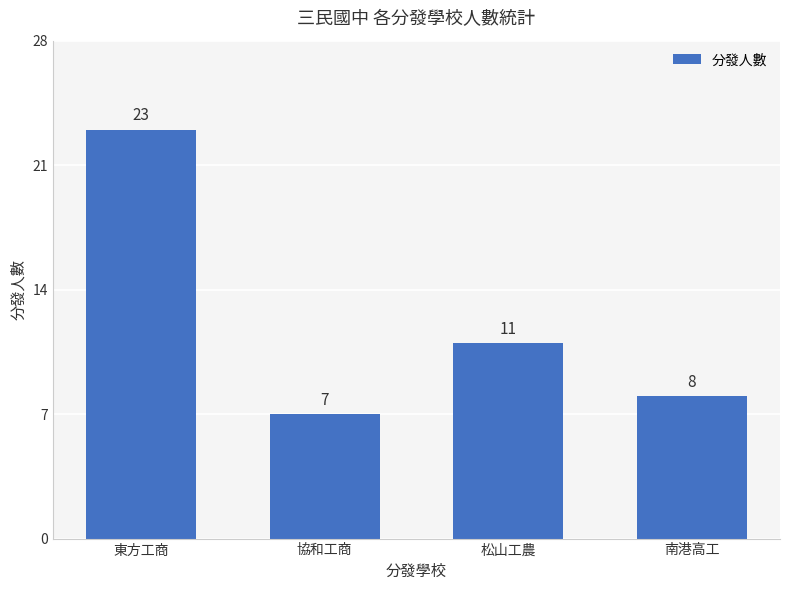

Read the value at 松山工農, to the nearest 5.

10